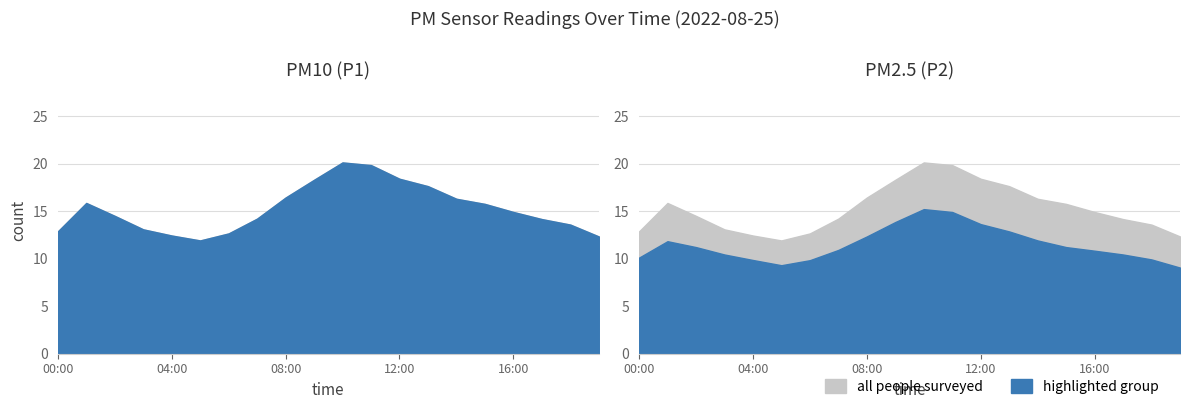

True or false: P1 has a value of 12.9 at 00:00.

True